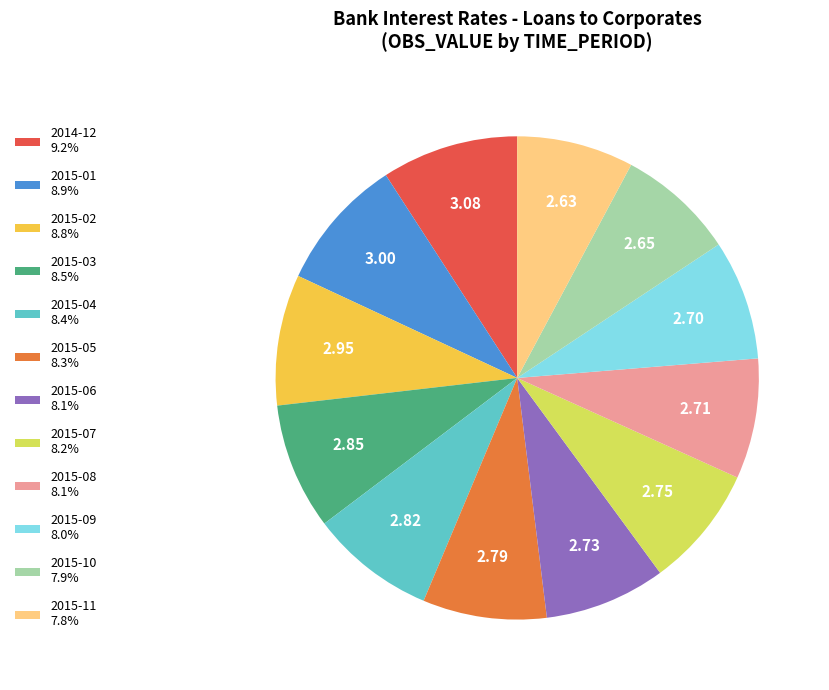

Does 2015-09 represent more than half of the total?

No